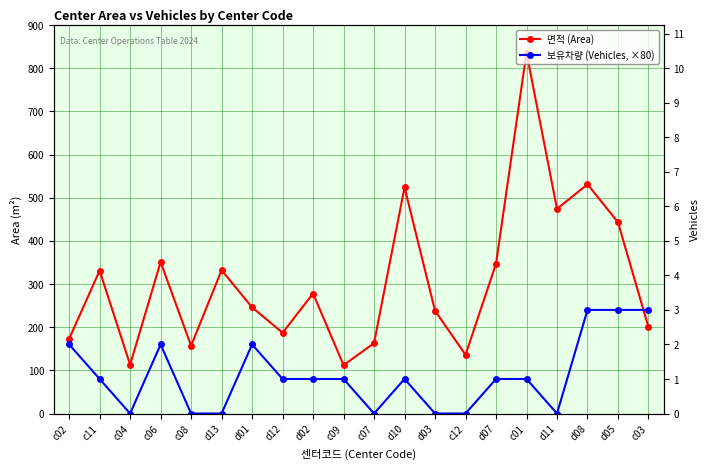

True or false: 보유차량 (Vehicles, ×80) and 면적 (Area) intersect in this chart.

True